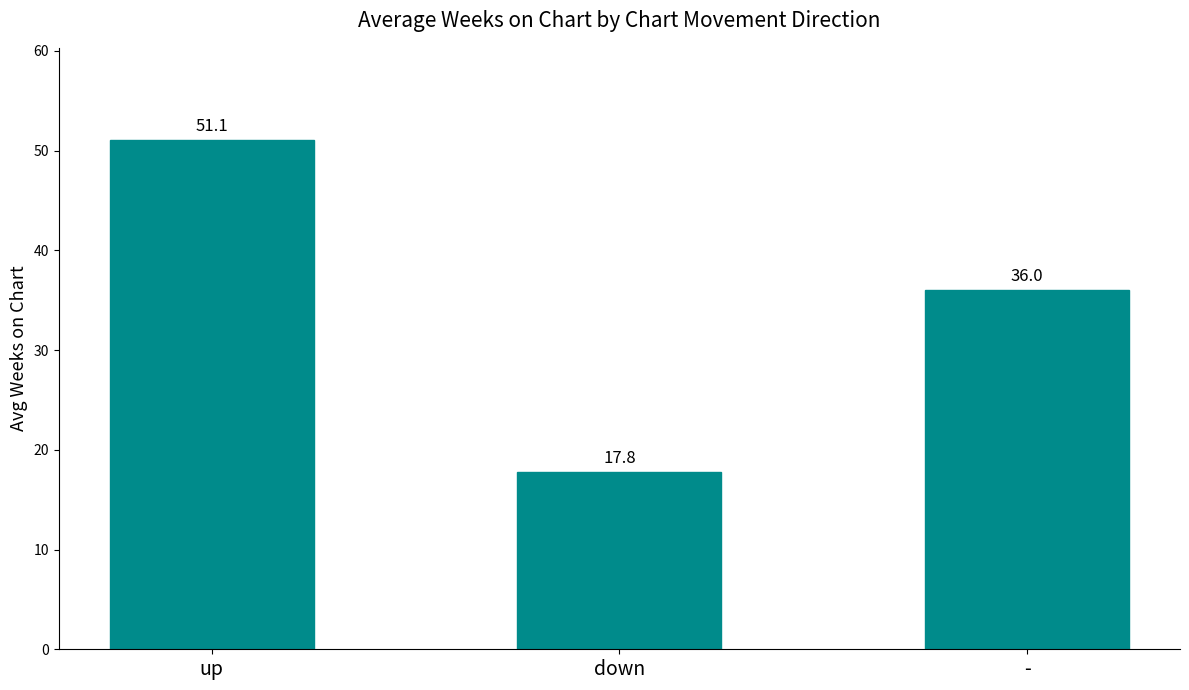

Approximately how many times larger is the value at up compared to -?

1.4